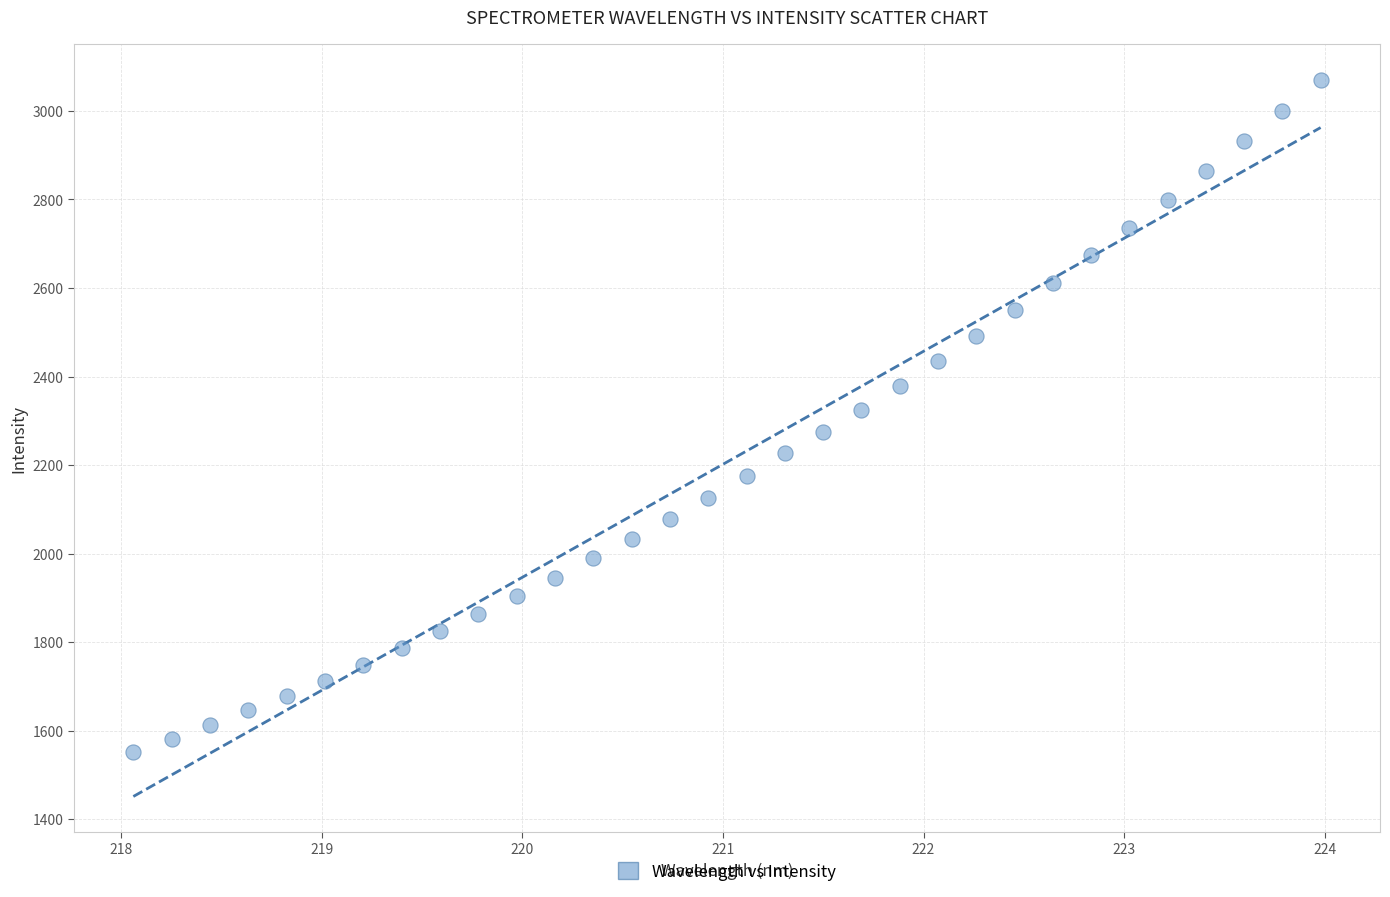

What is the range of X values (max minus min)?

5.9